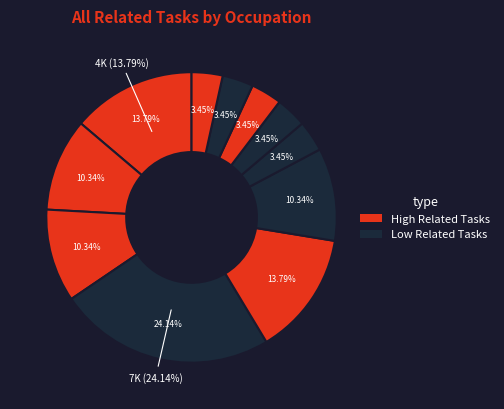

Is Insulation Workers, Mechanical the majority of the pie?

No